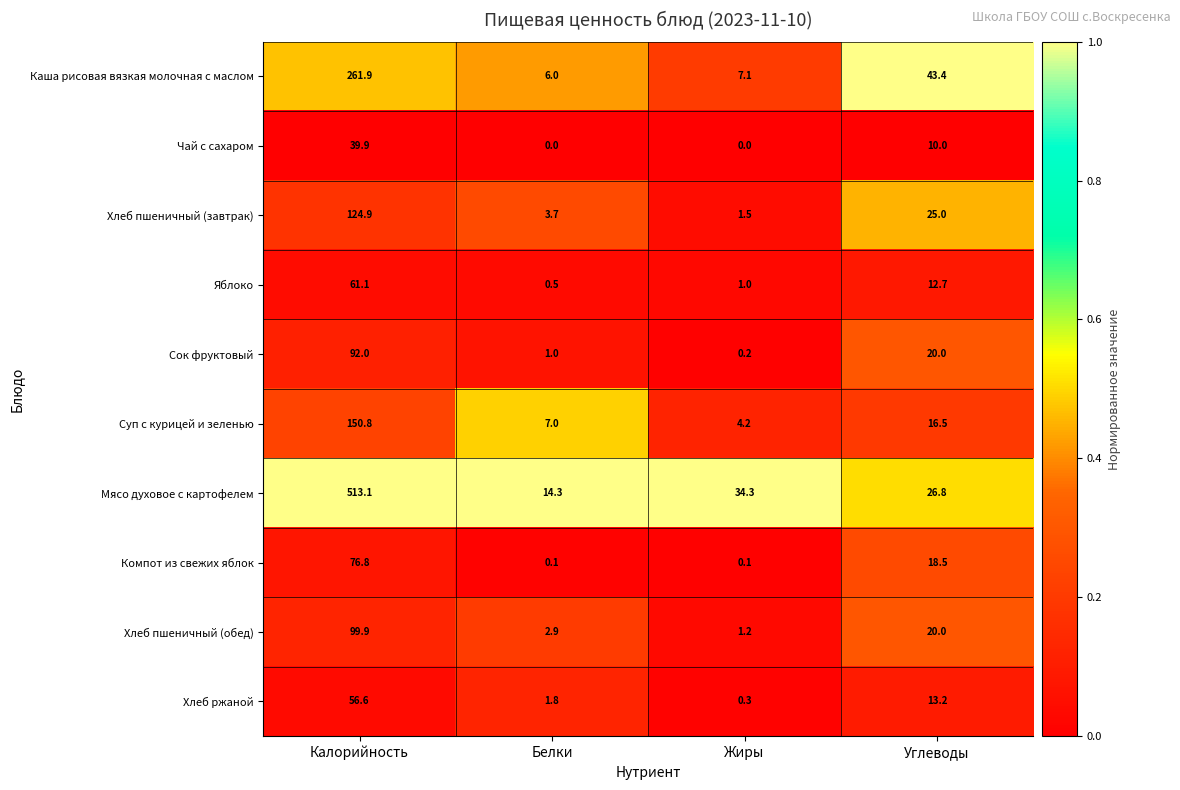

What is the average value of the Компот из свежих яблок series?

23.9